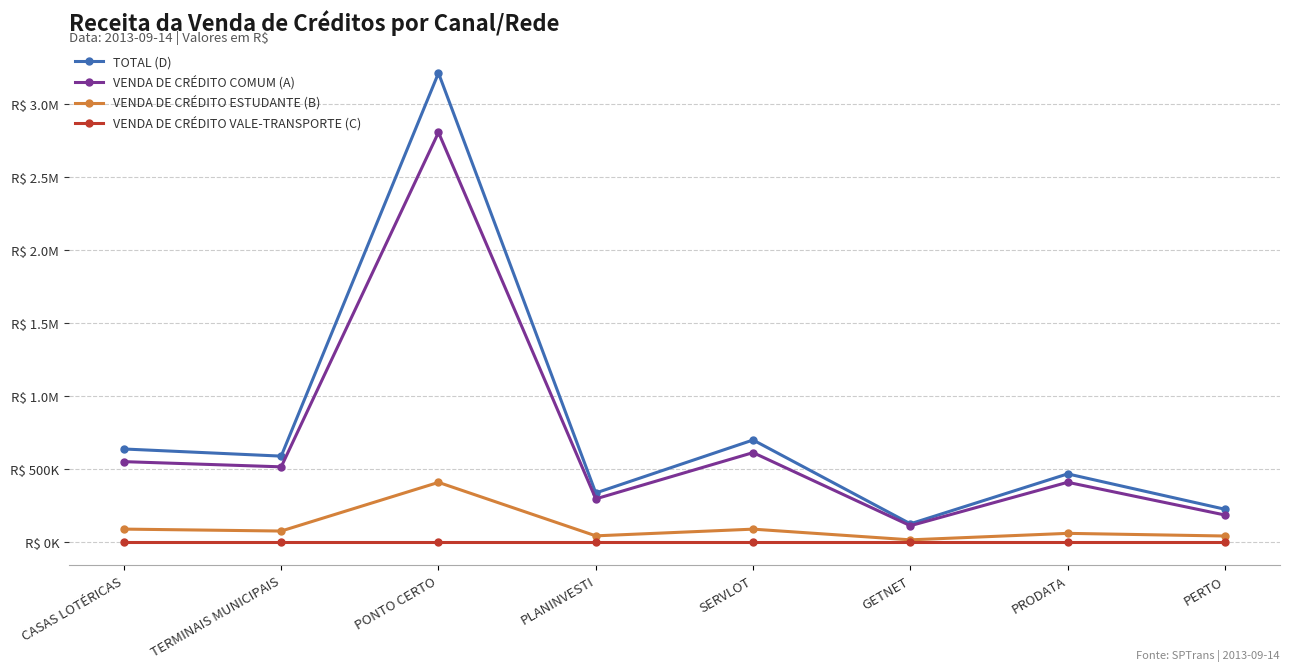

What is the label of the 8th point from the right?

CASAS LOTÉRICAS